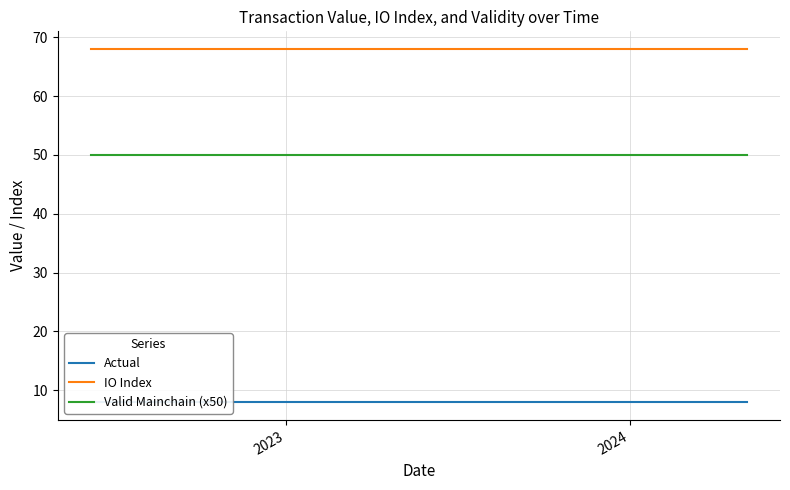

What are all the series names shown in the legend?

Actual, IO Index, Valid Mainchain (x50)